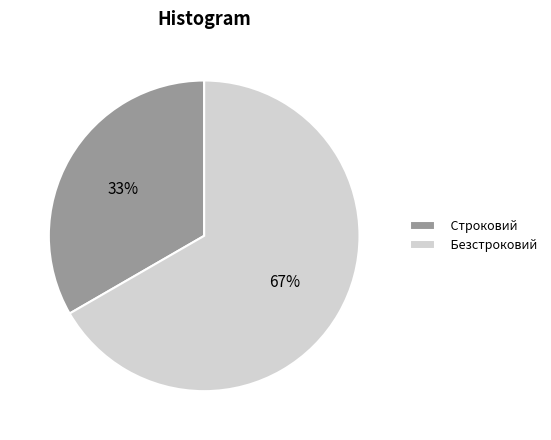

Which category has the smallest portion of the pie?

Строковий